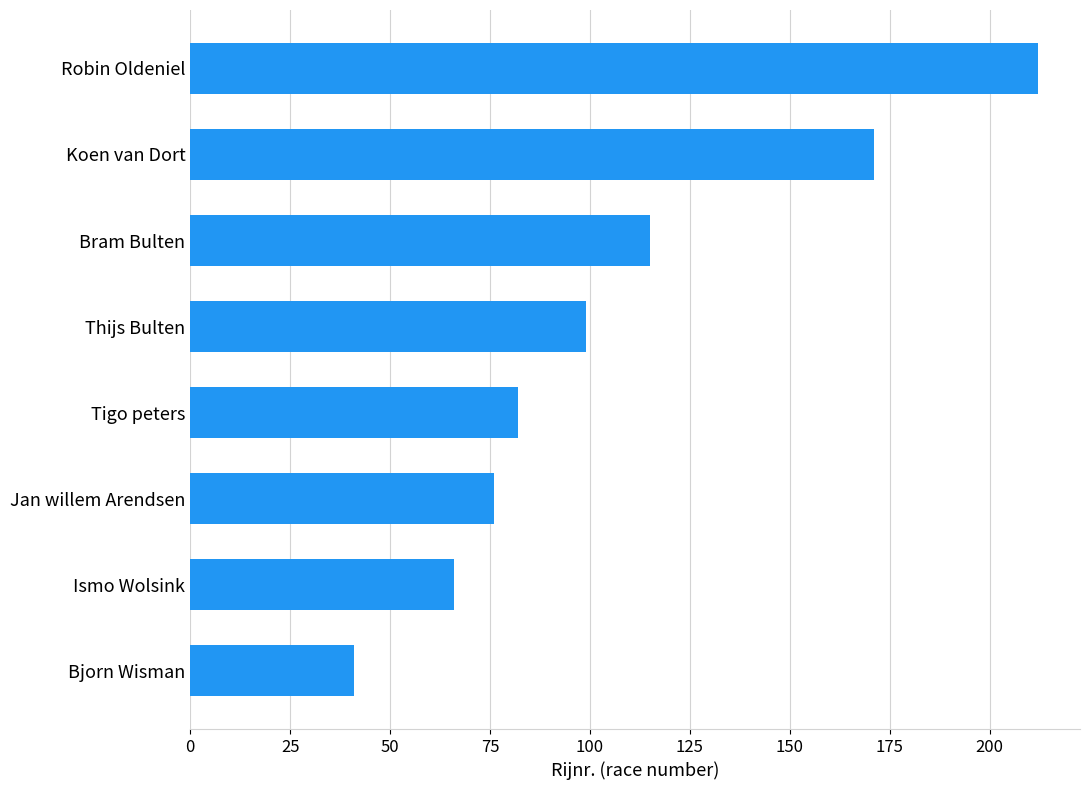

List the labels in order of value, largest first.

Robin Oldeniel, Koen van Dort, Bram Bulten, Thijs Bulten, Tigo peters, Jan willem Arendsen, Ismo Wolsink, Bjorn Wisman